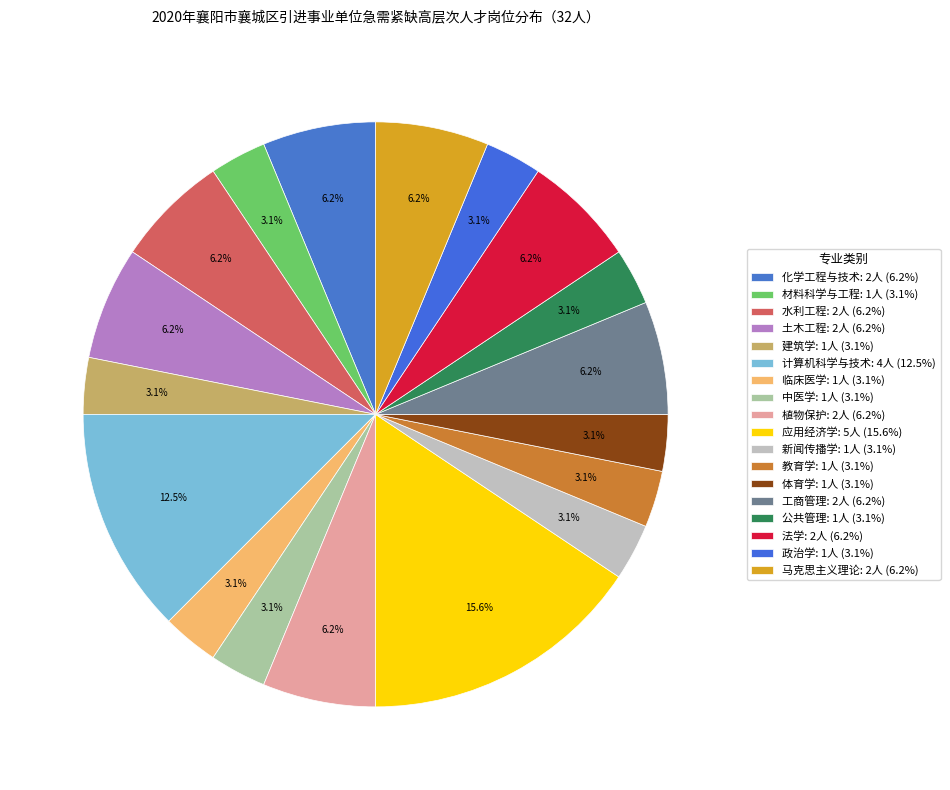

Which category has the biggest portion of the pie?

应用经济学